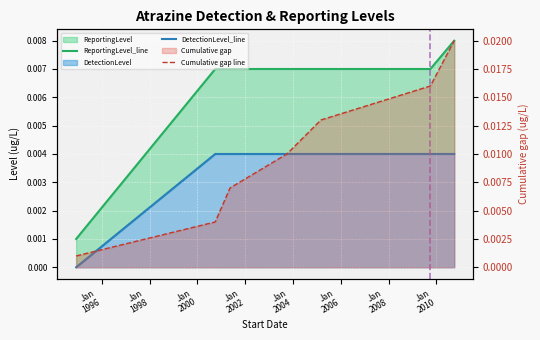

Is the value of DetectionLevel_line at Jan
1994 greater than the value of Cumulative gap line at Jan
2004?

No